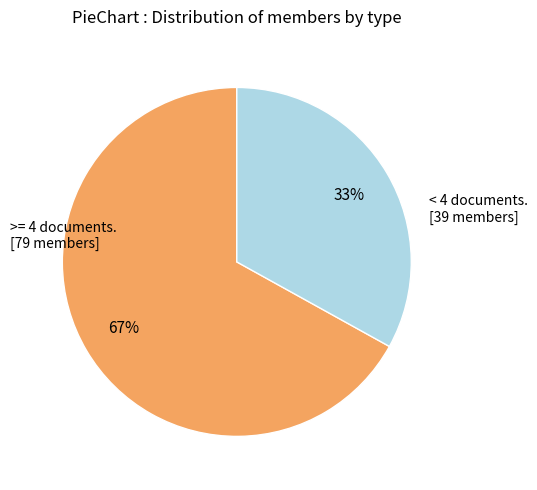

To the nearest percent, what is the difference between the largest and smallest slice percentages?

34%